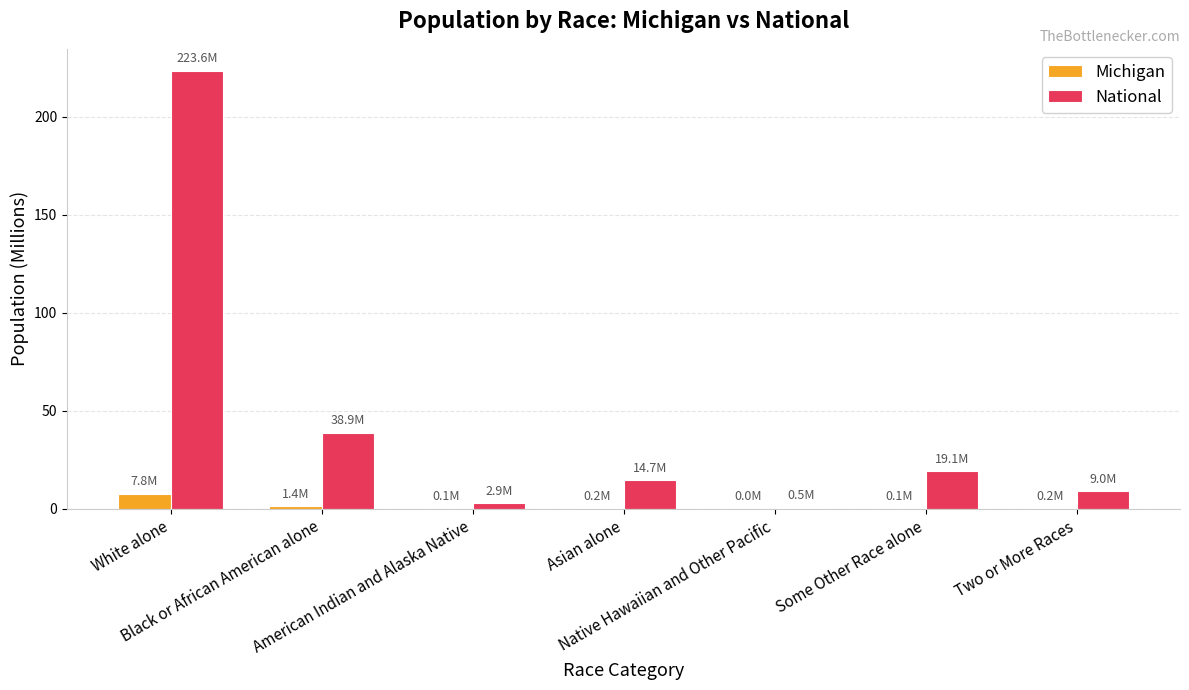

Which series has the largest total across all categories?

National